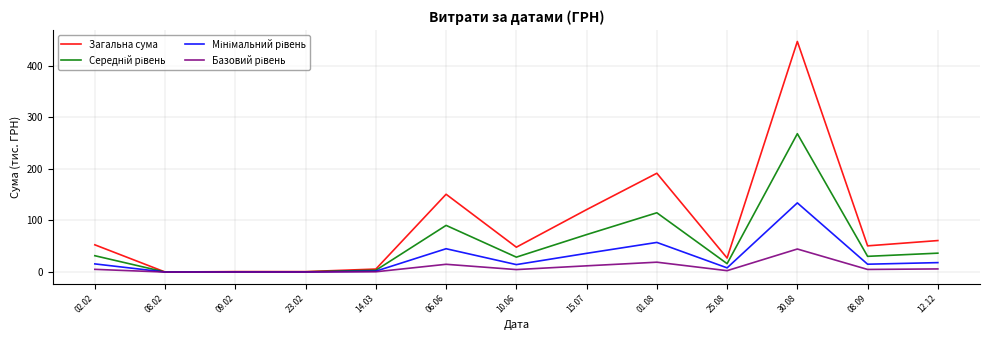

Which series has the largest range (max minus min)?

Загальна сума